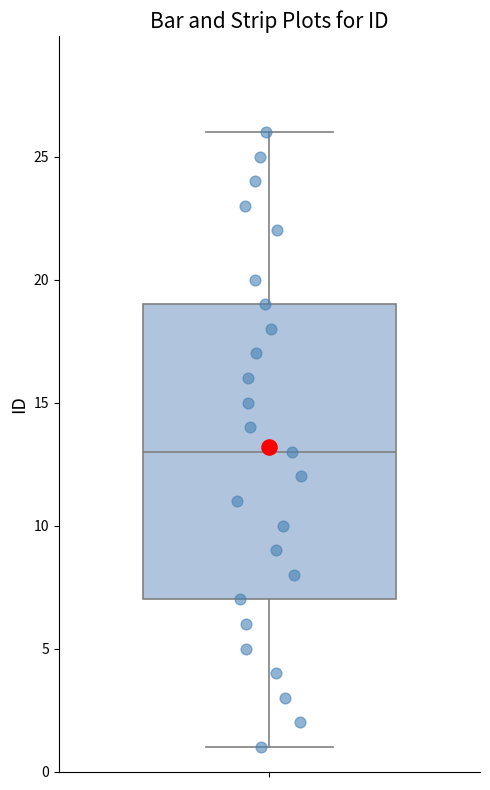

Read this box plot against the y-axis: the position of the median line, the range covered by the box, and the ends of both whiskers. The values are not printed on the chart, so give them approximately, as read against the axis.

median 13, box 7 to 19, whiskers 1 to 26